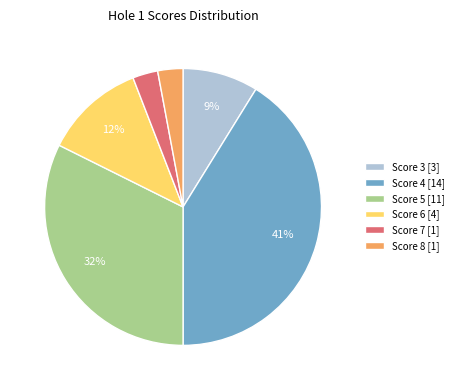

Which category has the biggest portion of the pie?

Score 4 [14]